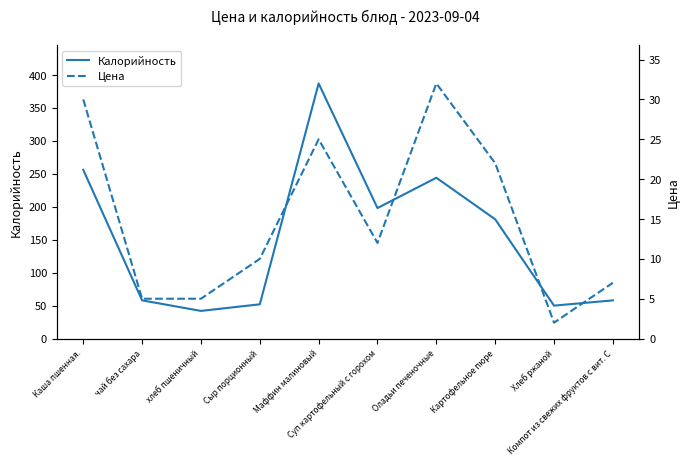

Which has a higher value, Оладьи печеночные or Маффин малиновый?

Маффин малиновый